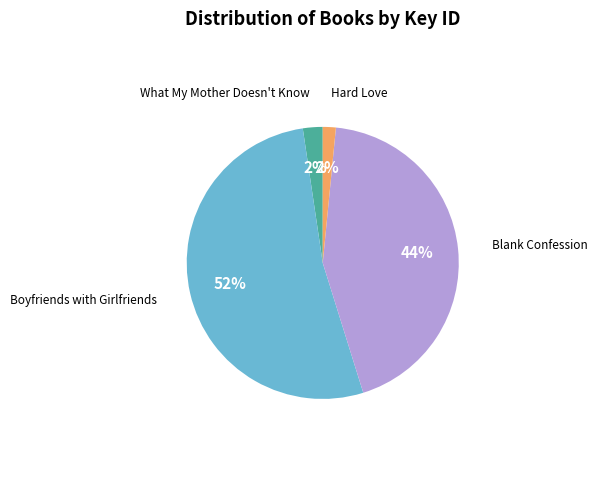

What percentage is the Boyfriends with Girlfriends slice, to the nearest percent?

52%